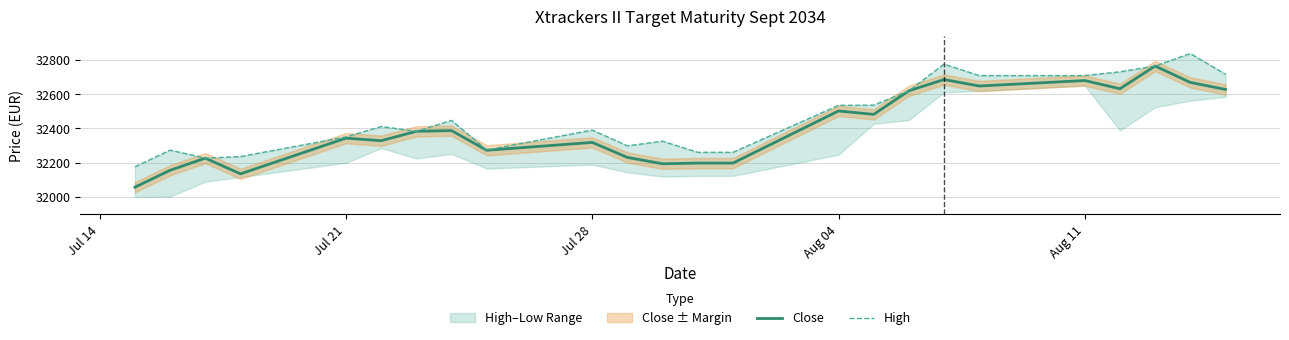

Is this an area chart (filled region under the line)?

No